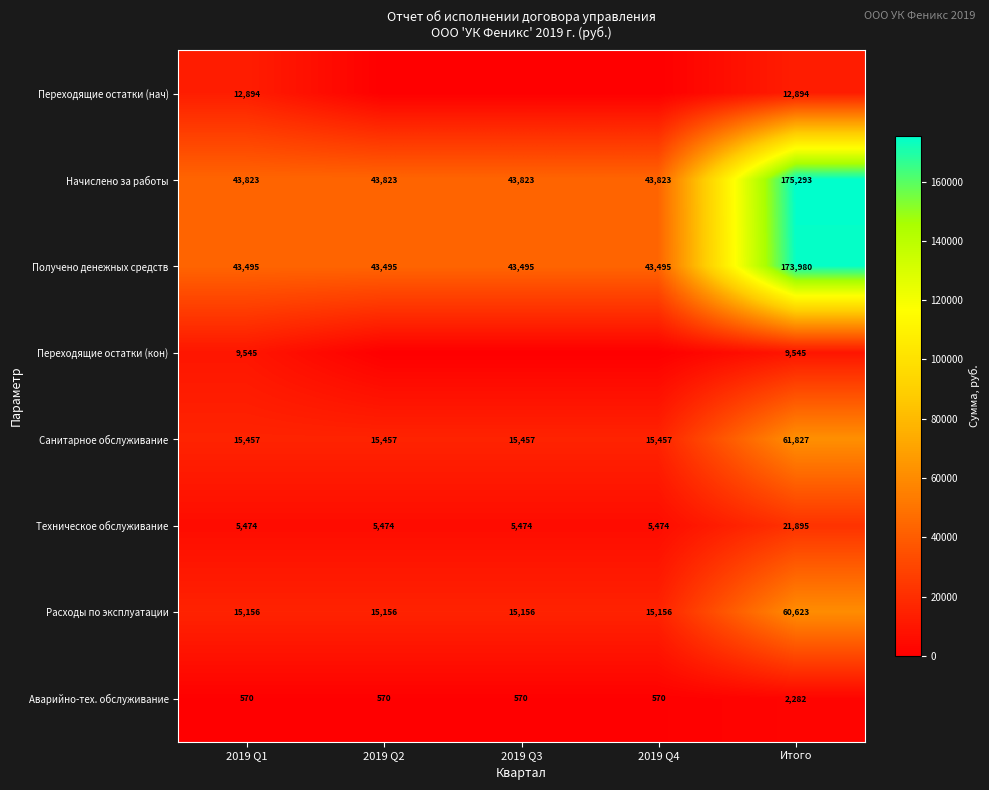

What is the approximate value of Аварийно-тех. обслуживание at 2019 Q3?

570